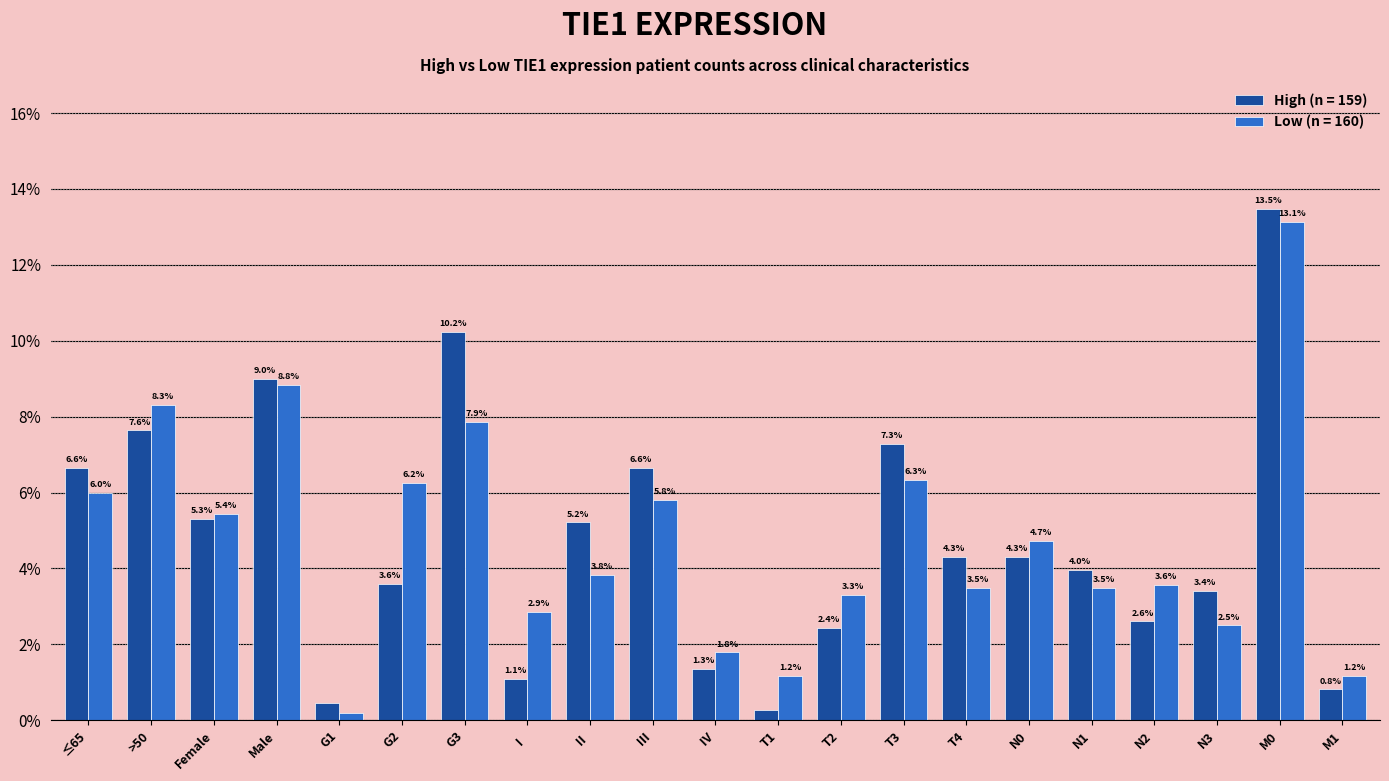

List the series in order of their peak value, lowest first.

Low (n = 160), High (n = 159)